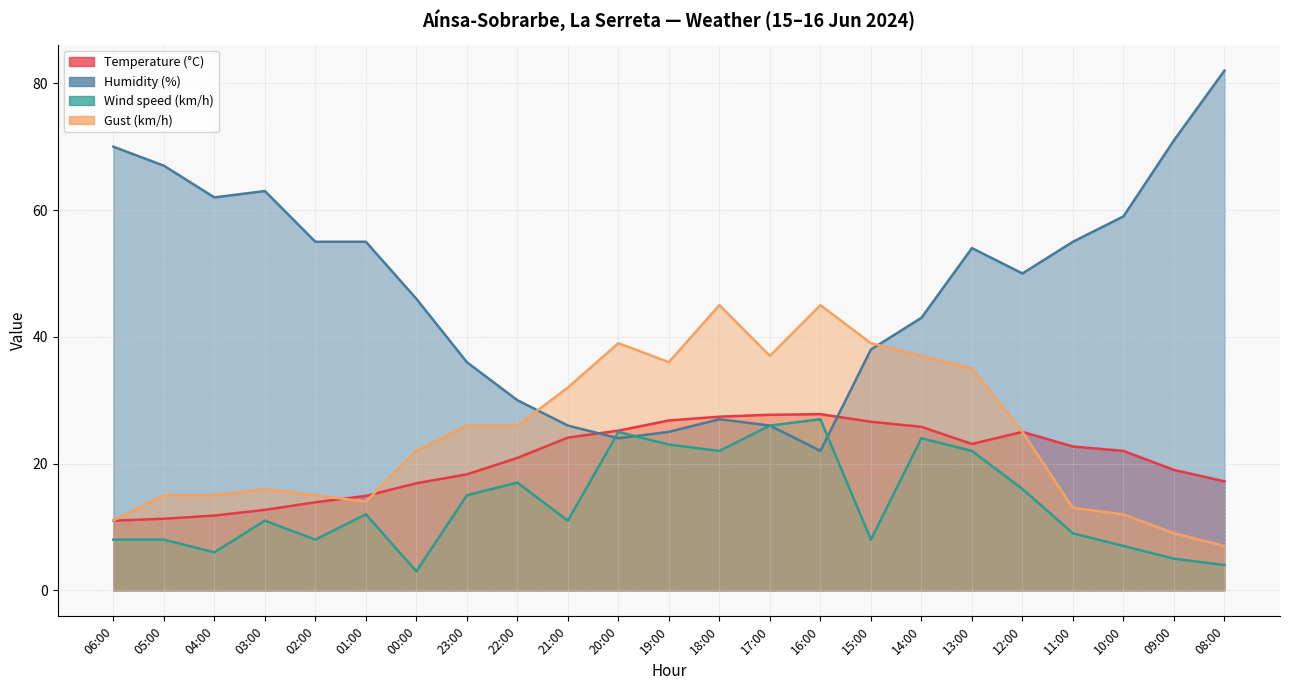

Is it true that Gust (km/h) equals 15.0 at 05:00?

True